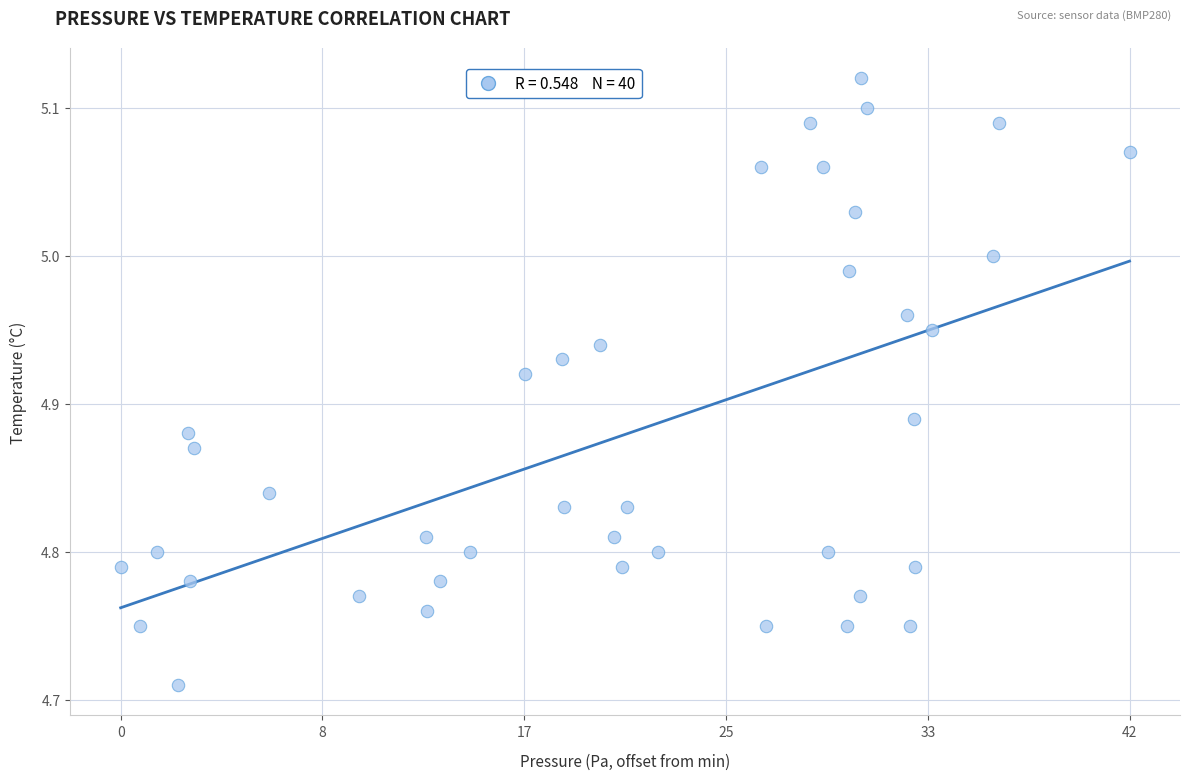

What is the range of X values (max minus min)?

41.5